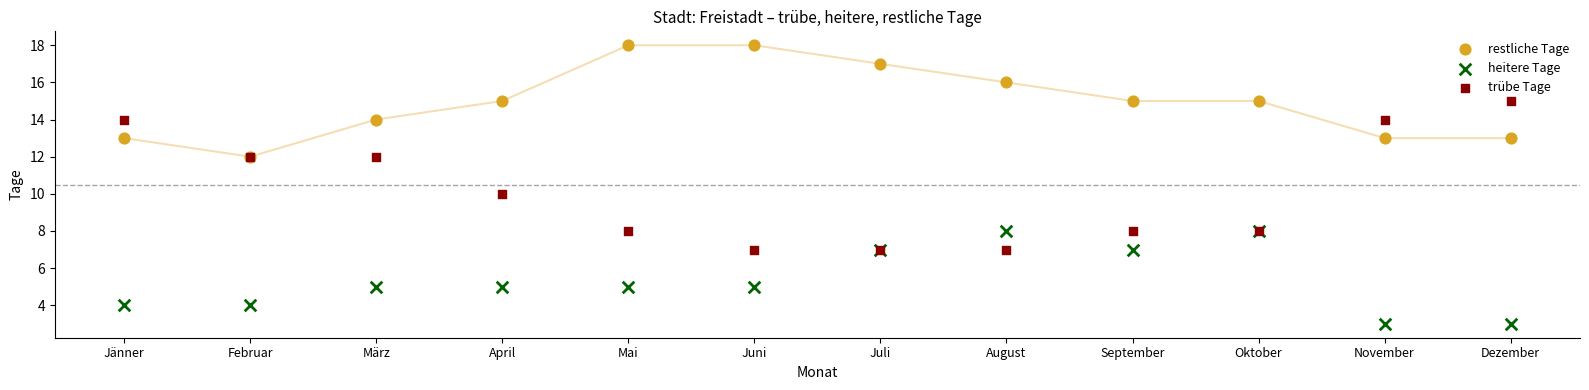

Which series has the largest Y range (max minus min)?

trübe Tage